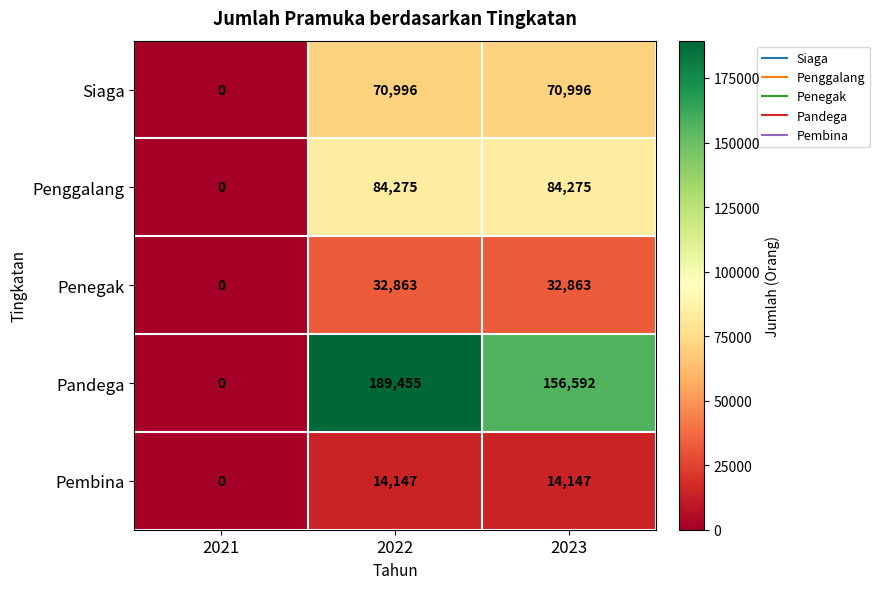

Rank the series by their maximum value, from lowest to highest.

Pembina, Penegak, Siaga, Penggalang, Pandega